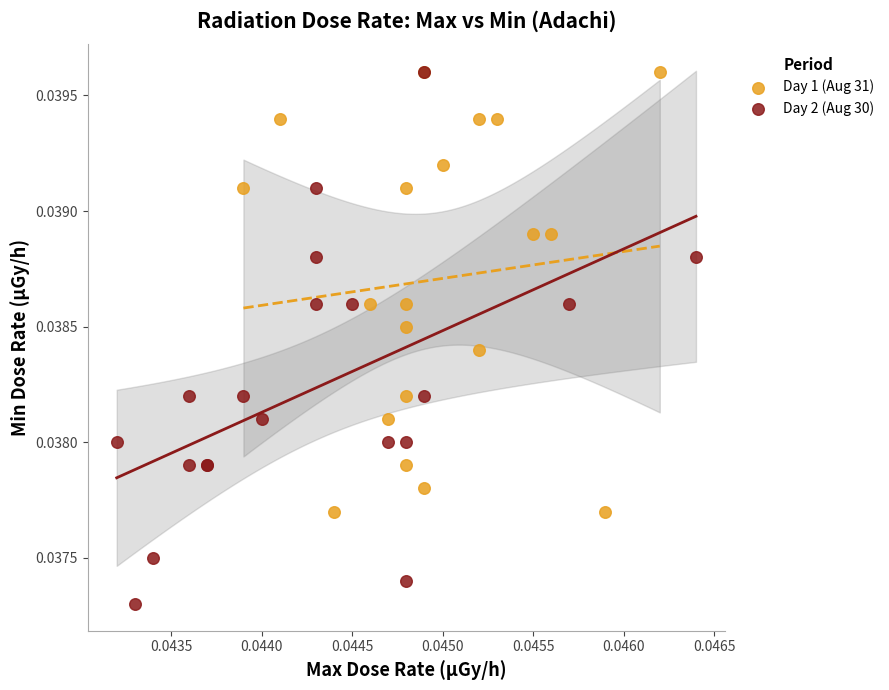

Which series has the largest Y range (max minus min)?

Day 2 (Aug 30)